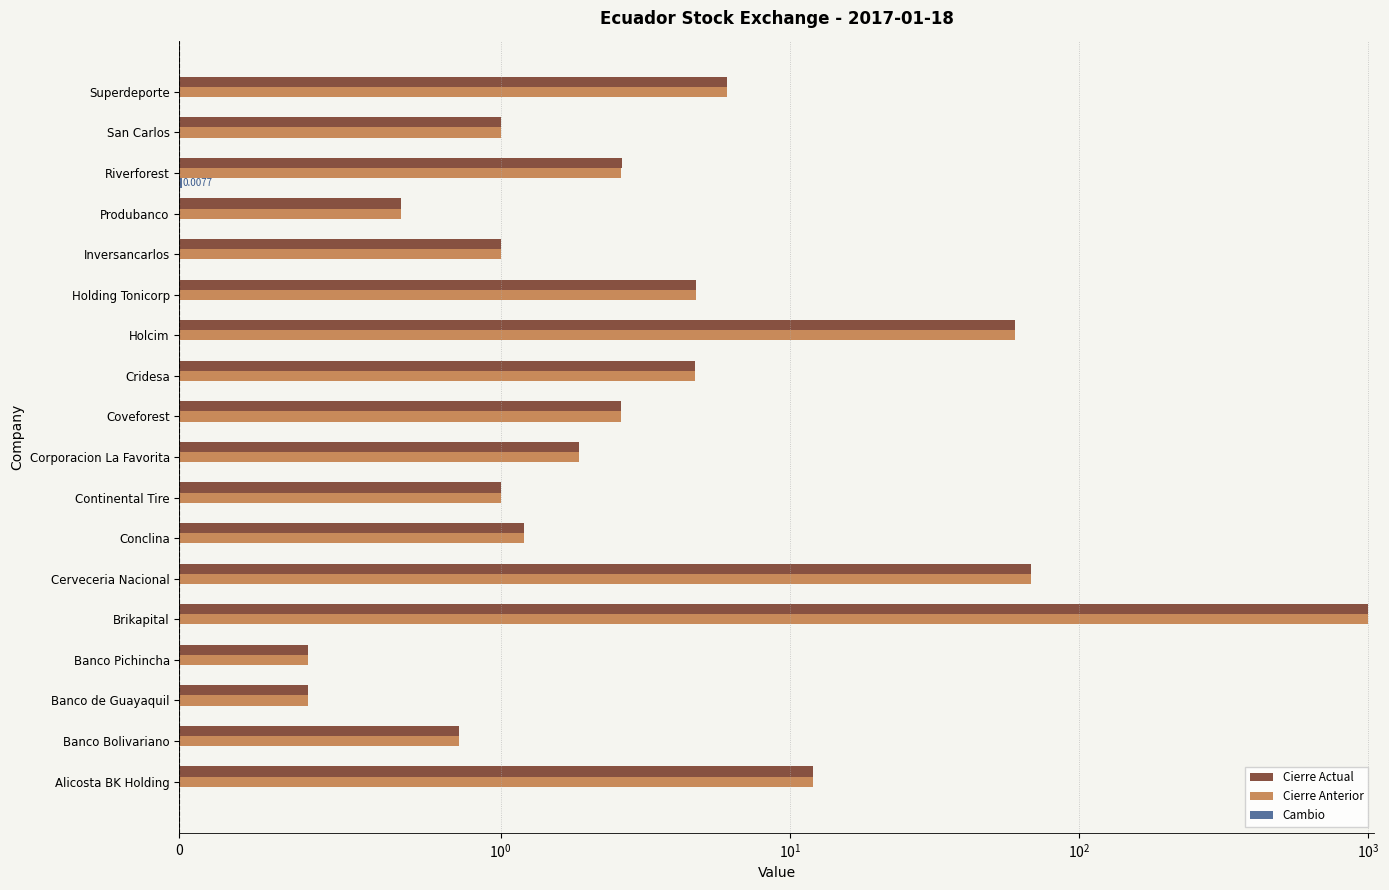

Count the number of categories in the chart.

18